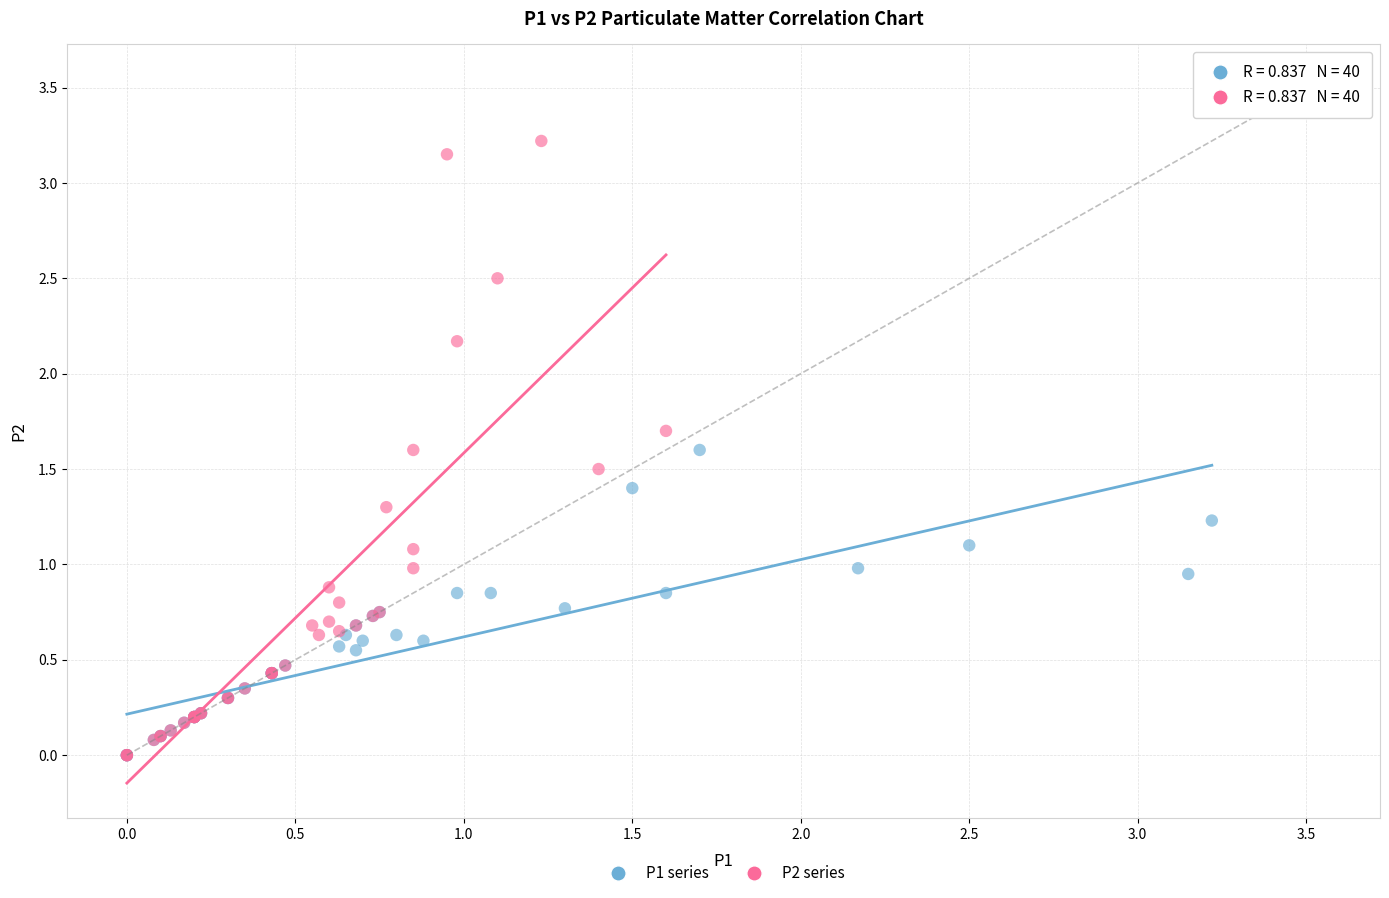

Which series reaches the maximum Y coordinate?

P2 series